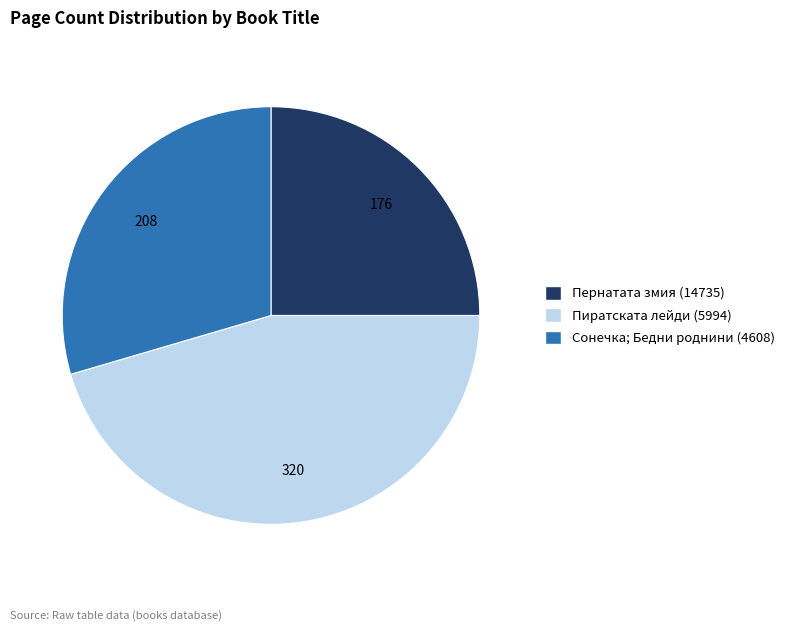

Which slice is the largest?

Пиратската лейди (5994)